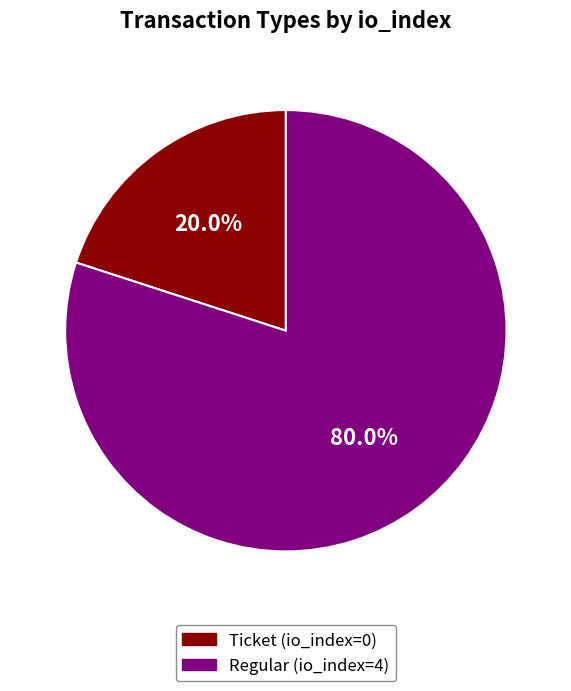

Combined, do Ticket (io_index=0) and Regular (io_index=4) account for over 50%?

Yes